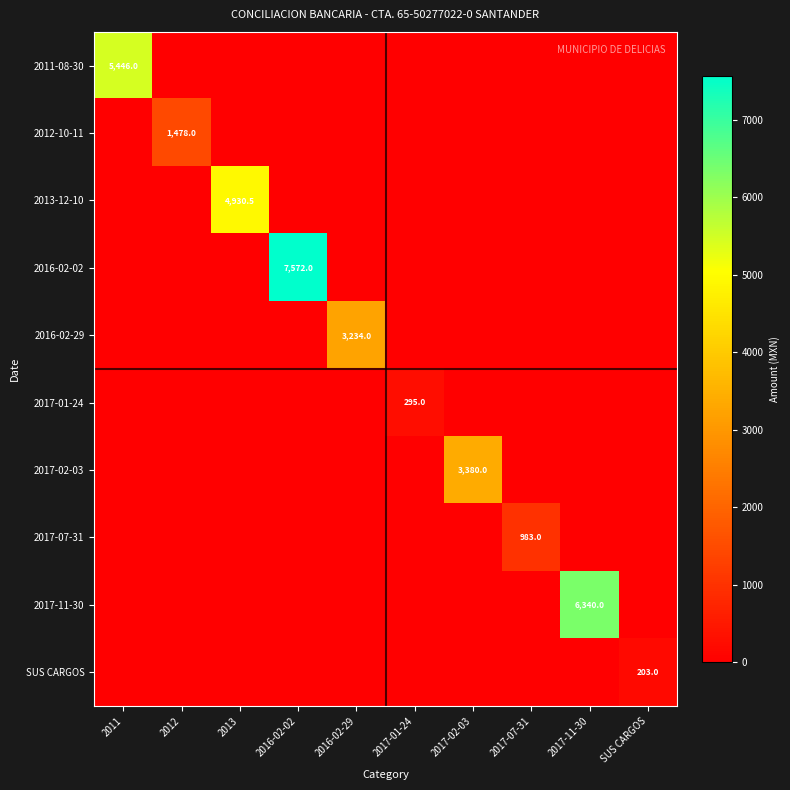

Rank the series by their maximum value, from highest to lowest.

2016-02-02, 2017-11-30, 2011-08-30, 2013-12-10, 2017-02-03, 2016-02-29, 2012-10-11, 2017-07-31, 2017-01-24, SUS CARGOS